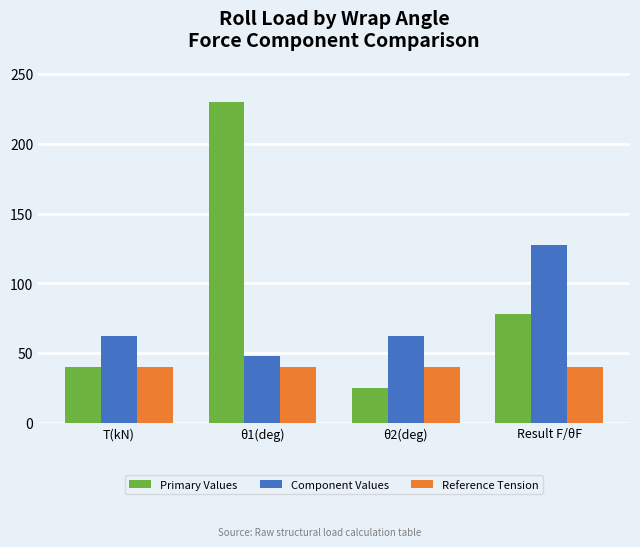

List the series in order of their peak value, highest first.

Primary Values, Component Values, Reference Tension